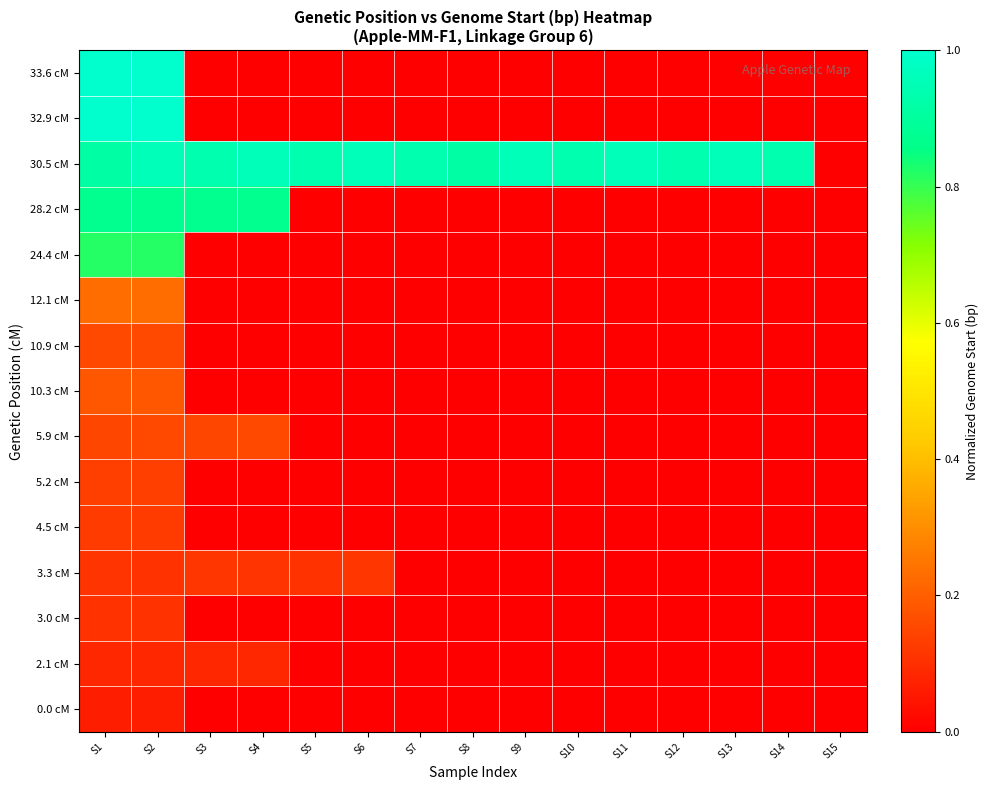

At S4, list the series in order from smallest to largest.

0.0 cM, 3.0 cM, 4.5 cM, 5.2 cM, 10.3 cM, 10.9 cM, 12.1 cM, 24.4 cM, 32.9 cM, 33.6 cM, 2.1 cM, 3.3 cM, 5.9 cM, 28.2 cM, 30.5 cM